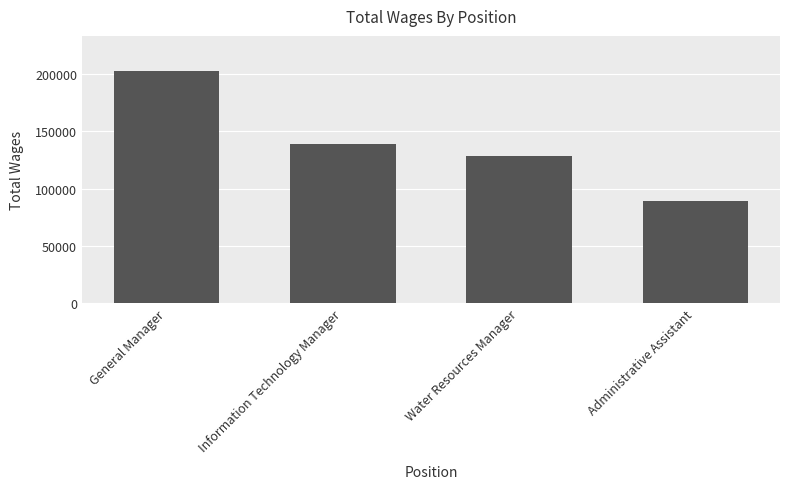

Reading left to right, extract all data points from this chart.

203019	139254	128801	89304